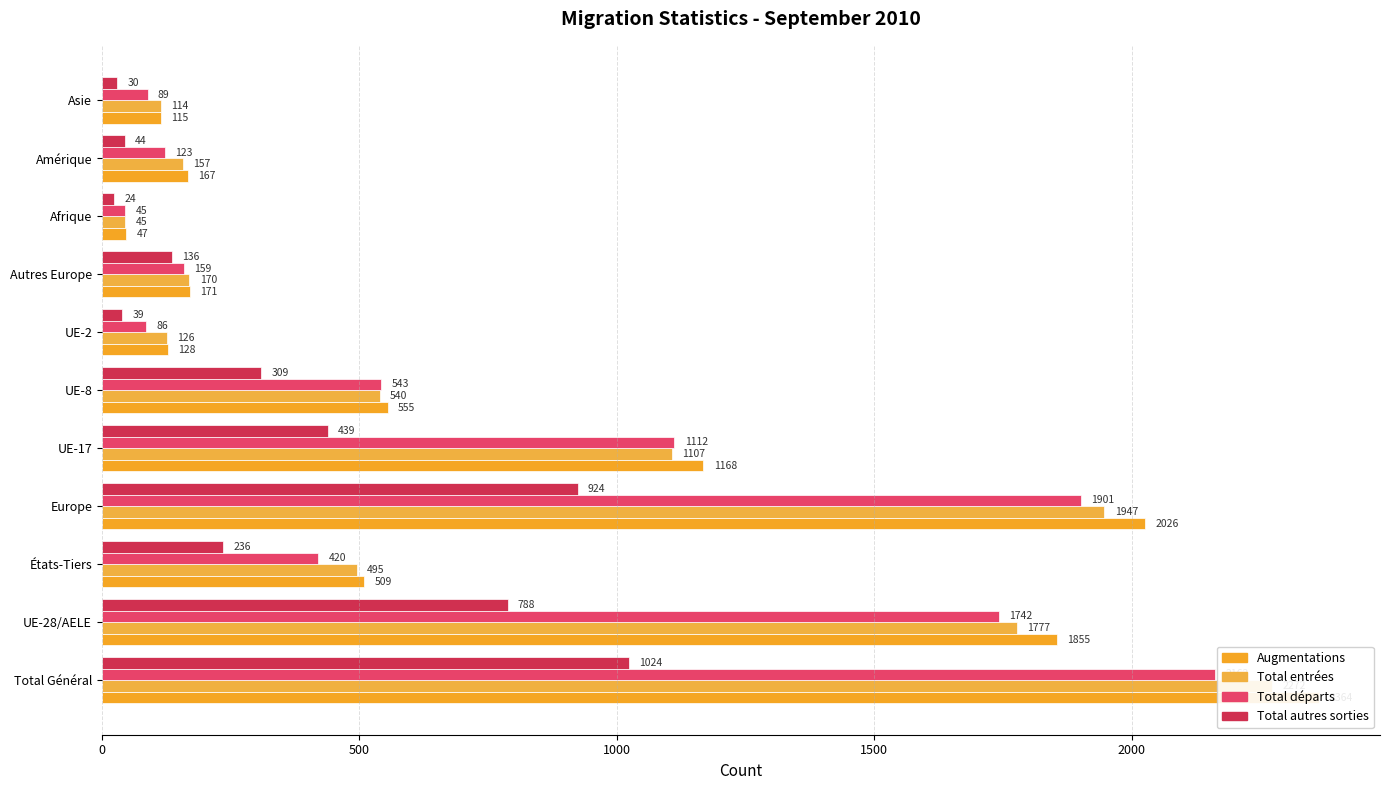

Read the Total entrées value at États-Tiers.

495